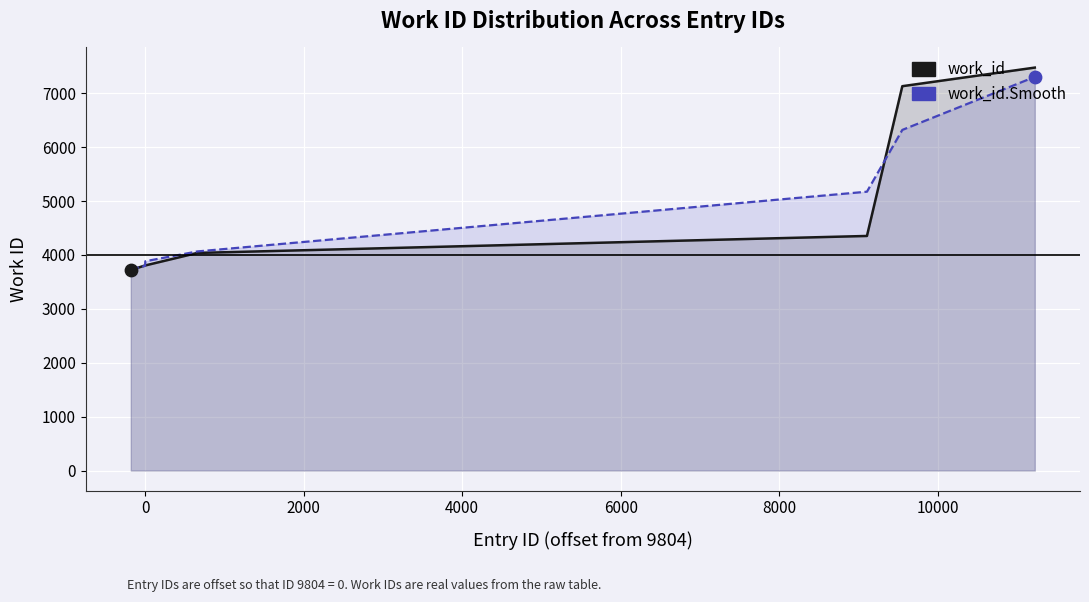

Is the value of work_id at 12000 greater than the value of work_id.Smooth at 0?

Yes